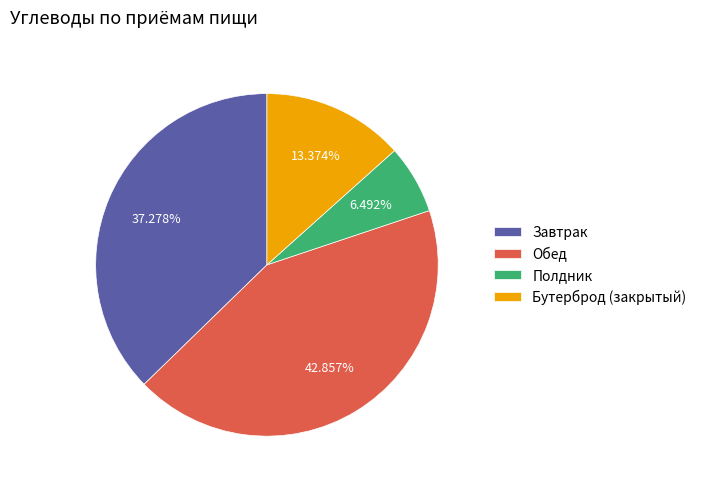

What percentage is the Бутерброд (закрытый) slice, to the nearest percent?

13%